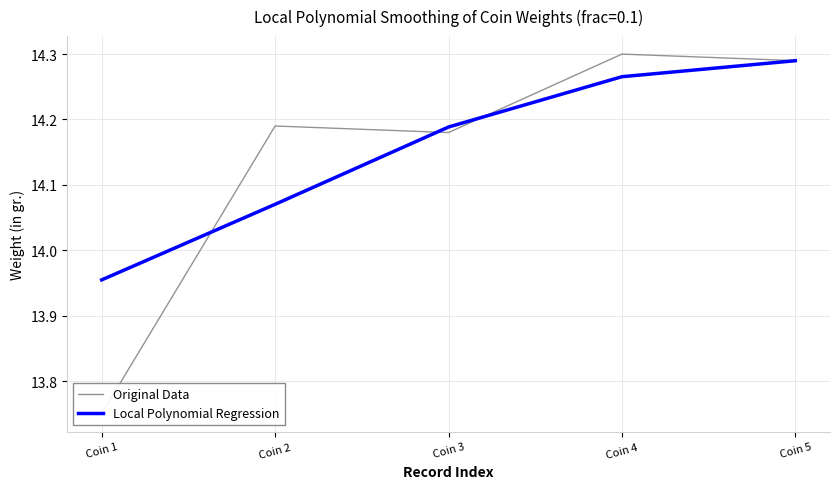

How many lines are shown in the chart?

2